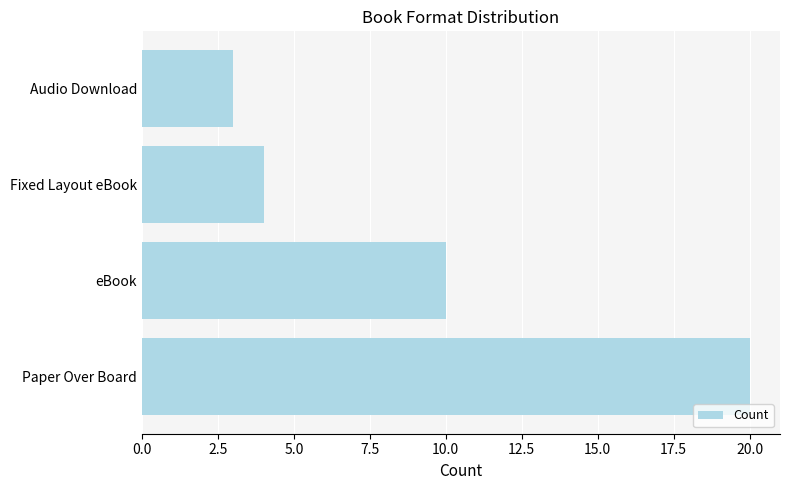

What is the sum of all values?

37